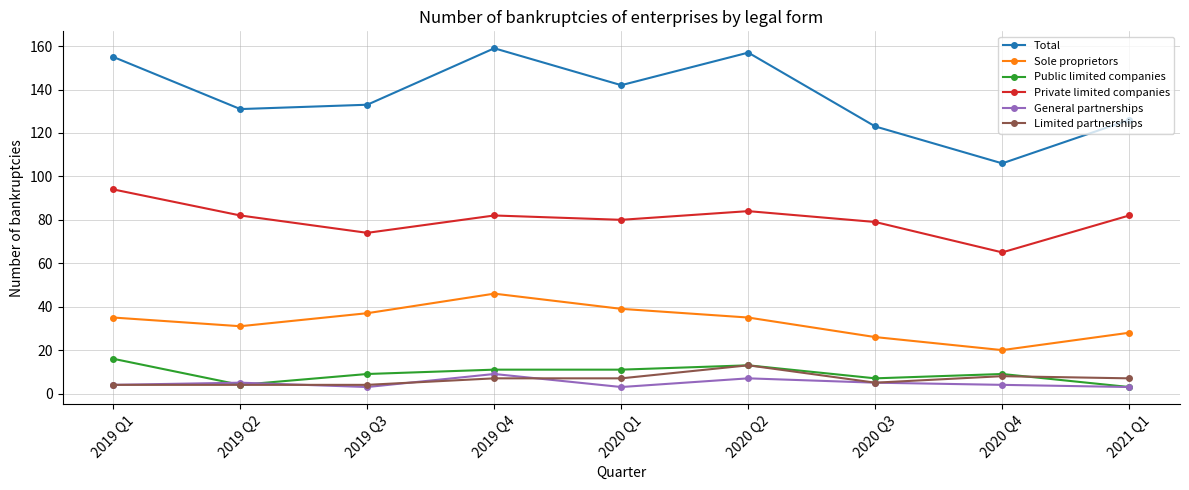

Which series changed the most between 2019 Q2 and 2019 Q4?

Total